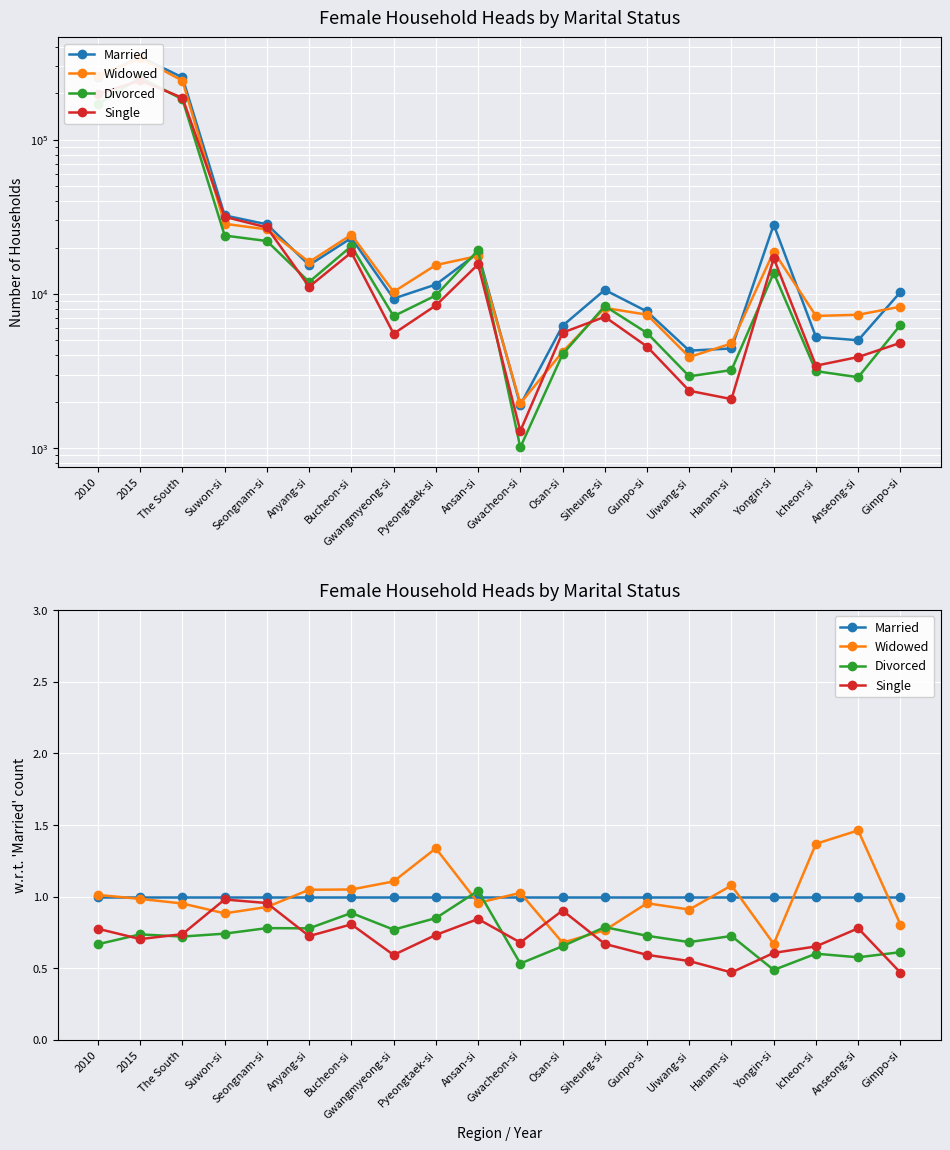

What is the label of the 13th point from the right?

Gwangmyeong-si